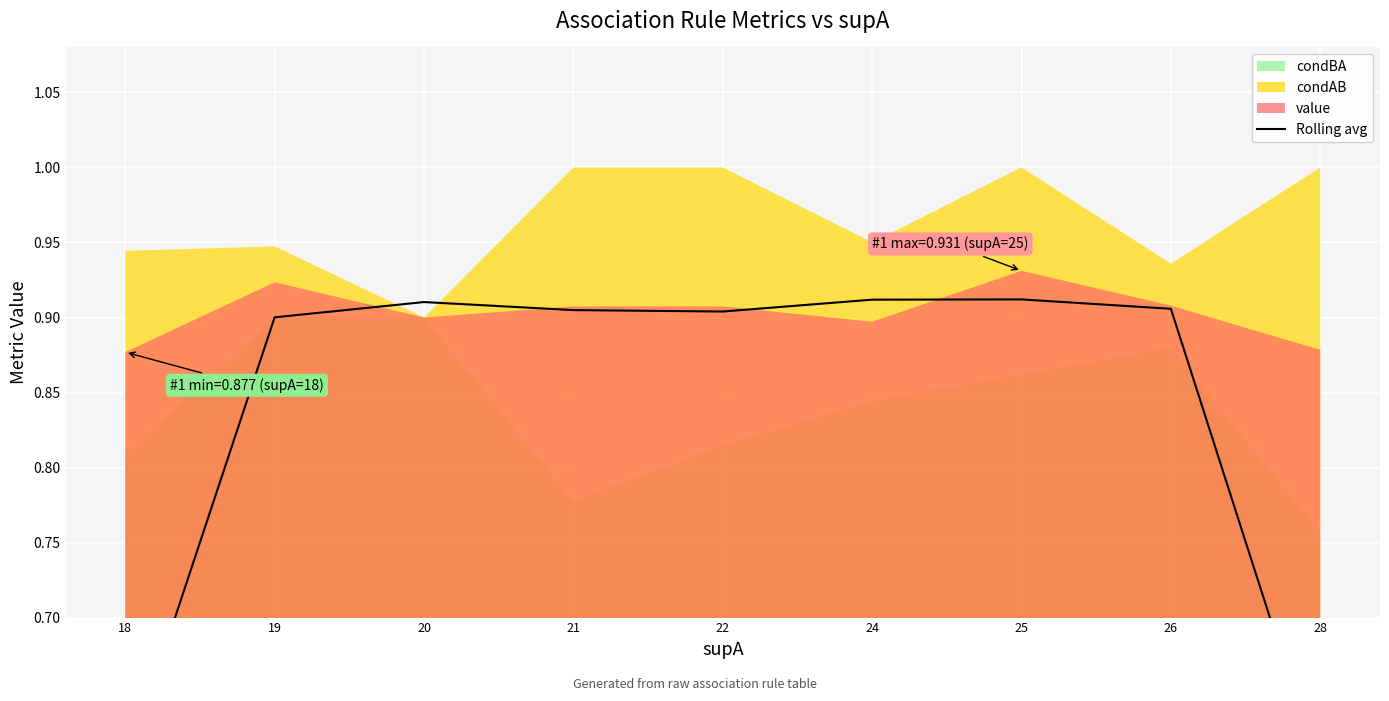

What is the sum of the values at 24 and 21?

1.8